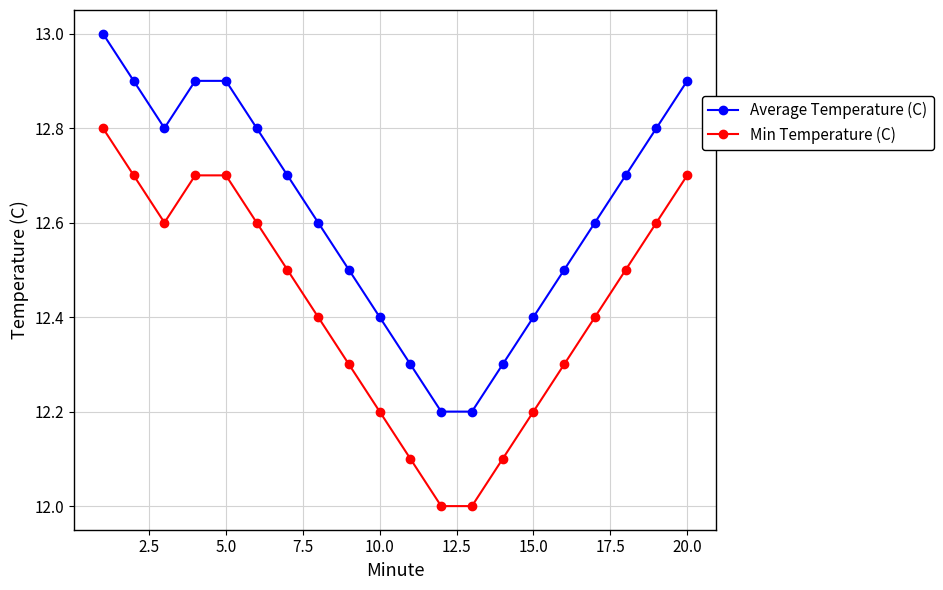

Which series has the largest total across all categories?

Average Temperature (C)